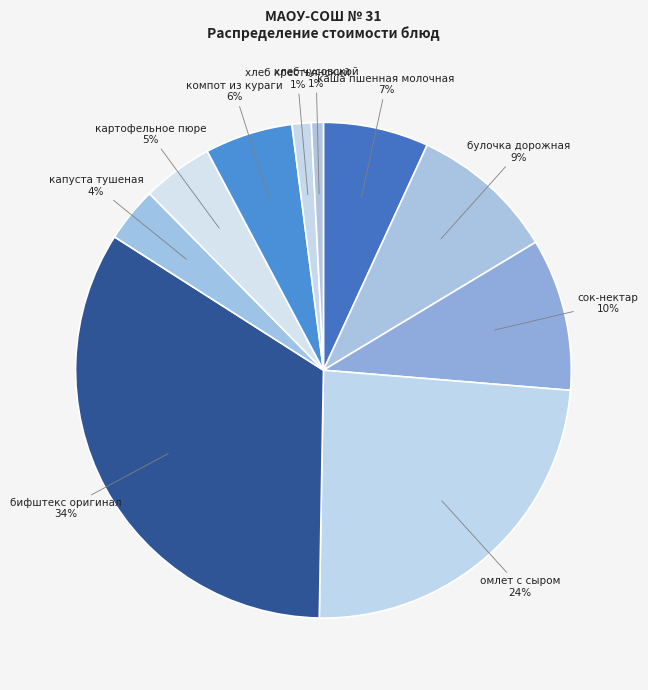

How many segments does this pie chart have?

10